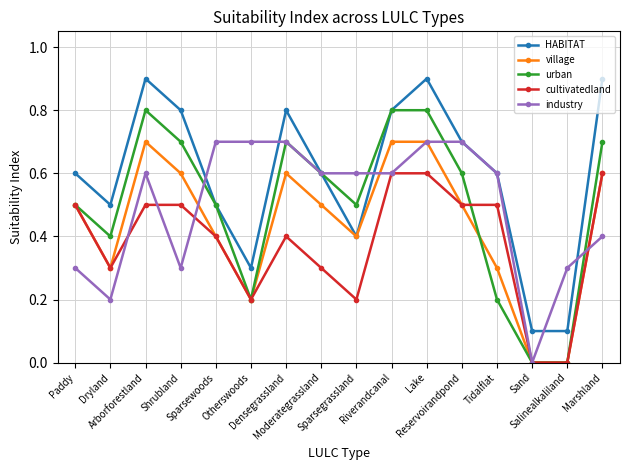

Which series has the largest total across all categories?

HABITAT